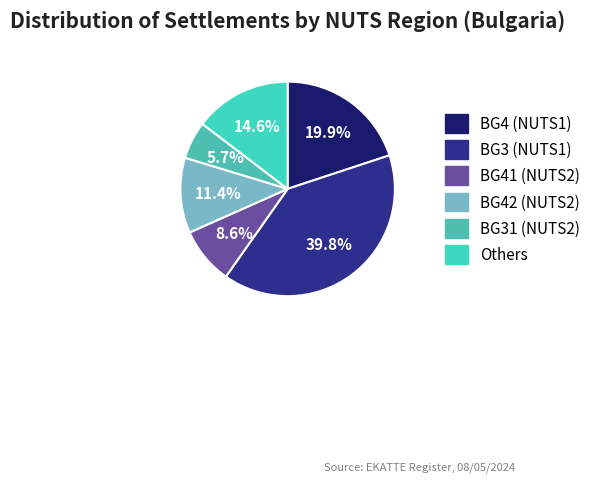

To the nearest percent, what is the difference between the largest and smallest slice percentages?

34%